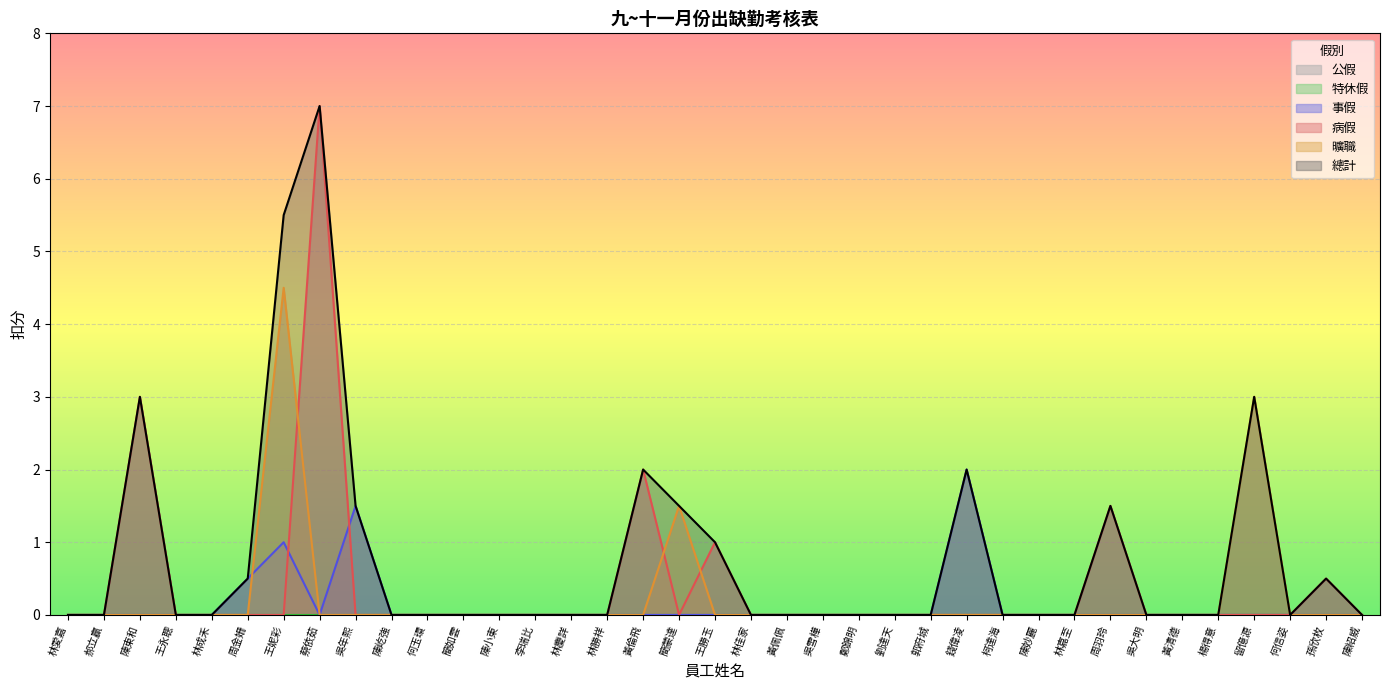

Is the value of 總計 at 陳屹強 greater than the value of 曠職 at 孫欣枚?

No